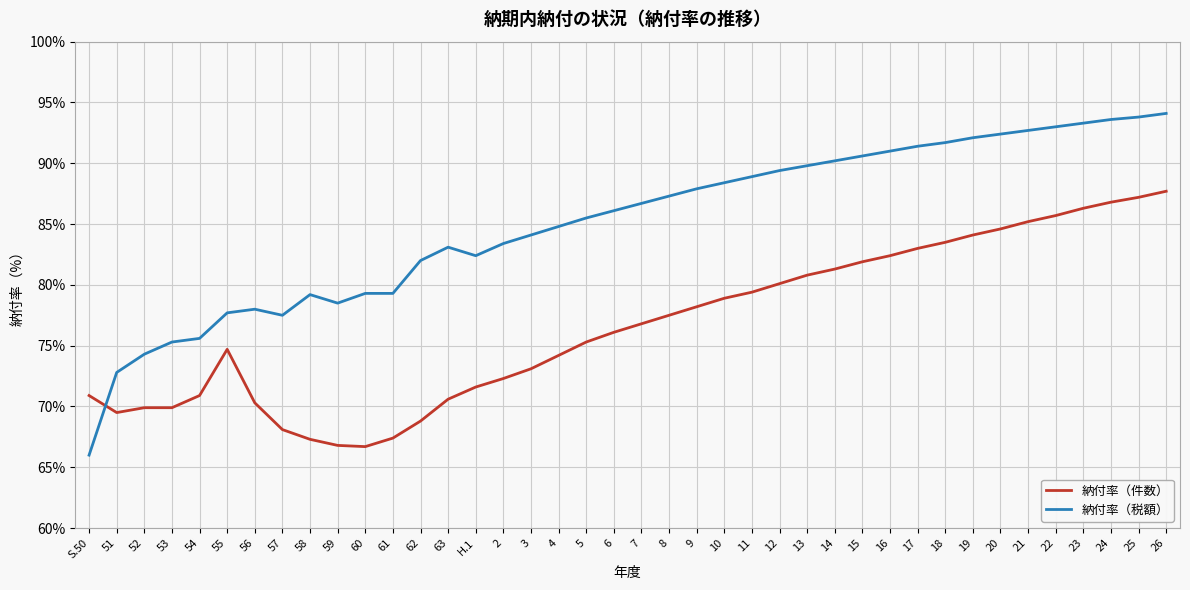

List the series in order of their peak value, lowest first.

納付率（件数）, 納付率（税額）